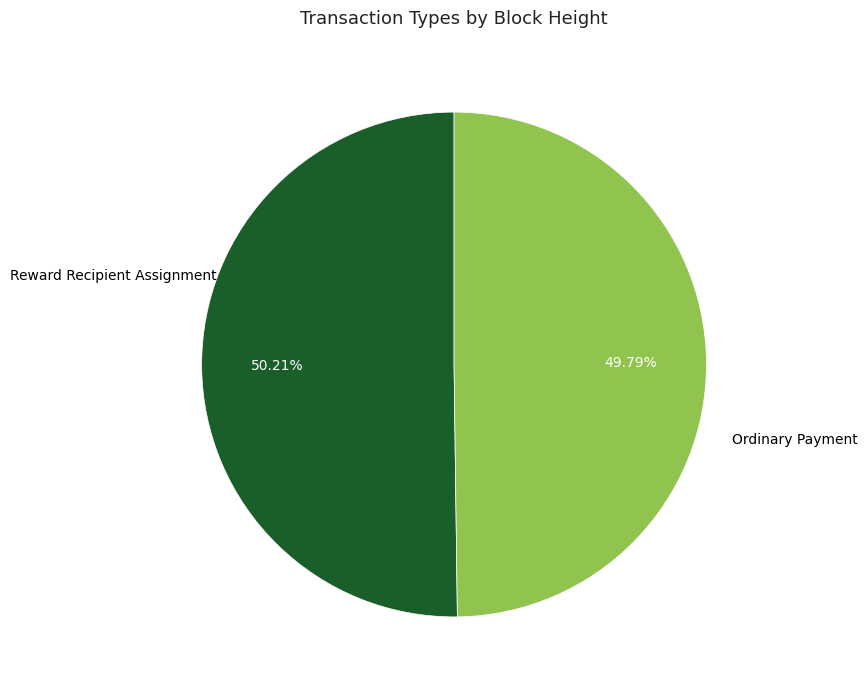

Does any single category account for the majority?

Yes